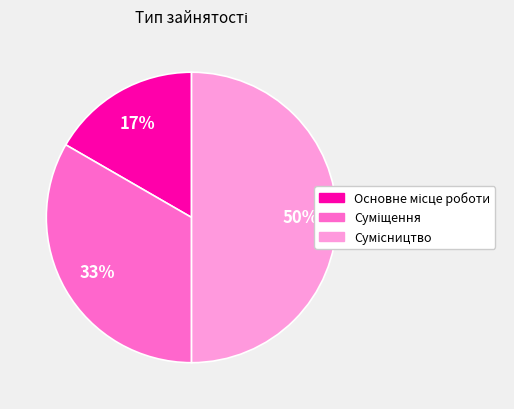

To the nearest percent, what is the average slice percentage?

33%